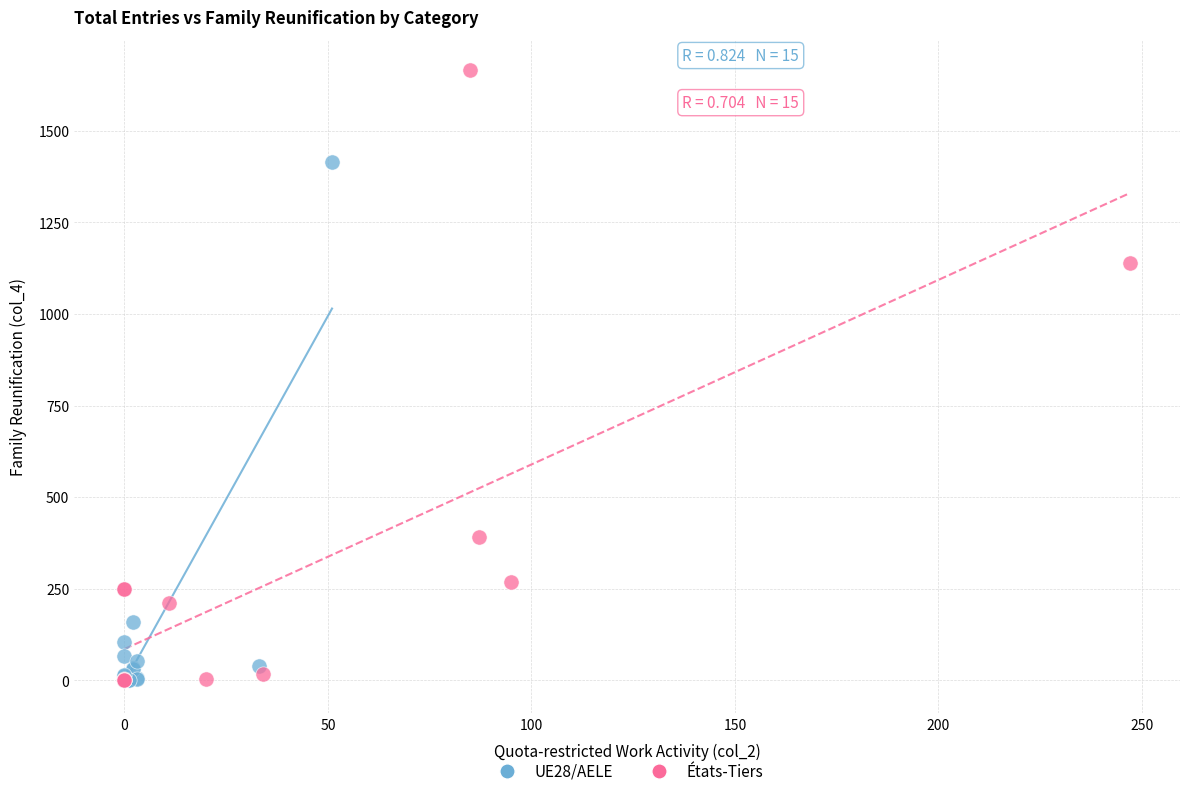

Which series reaches the maximum Y coordinate?

États-Tiers